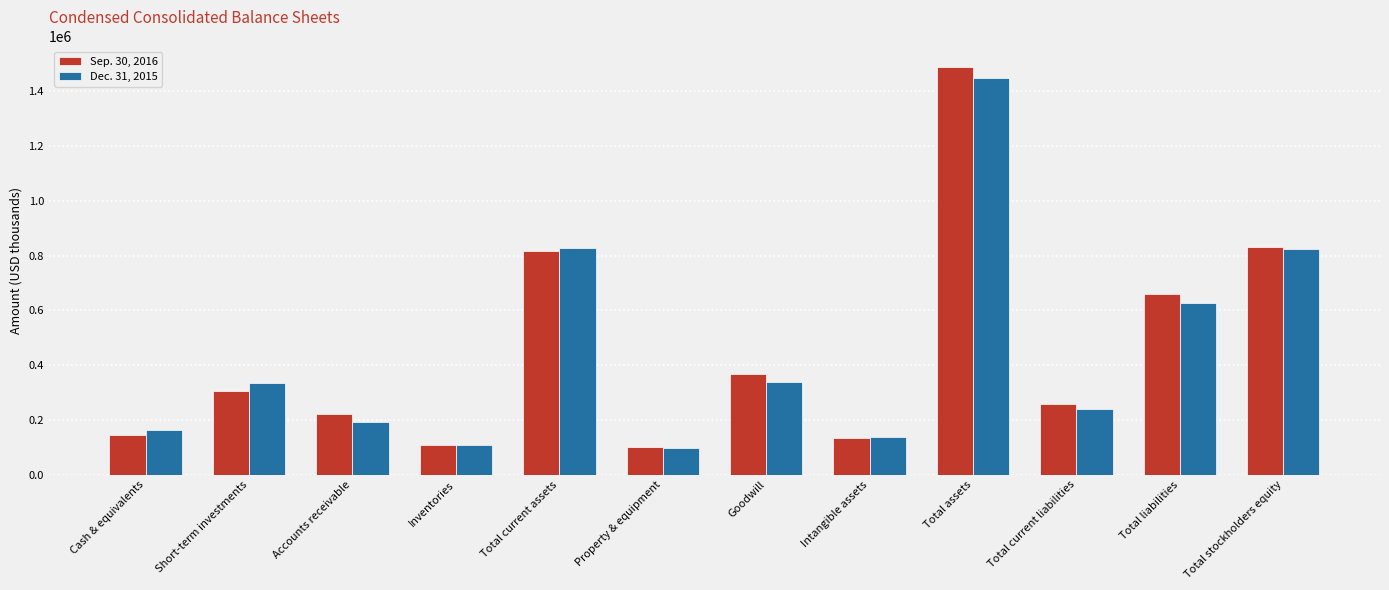

What is the minimum value shown in the chart?

97779